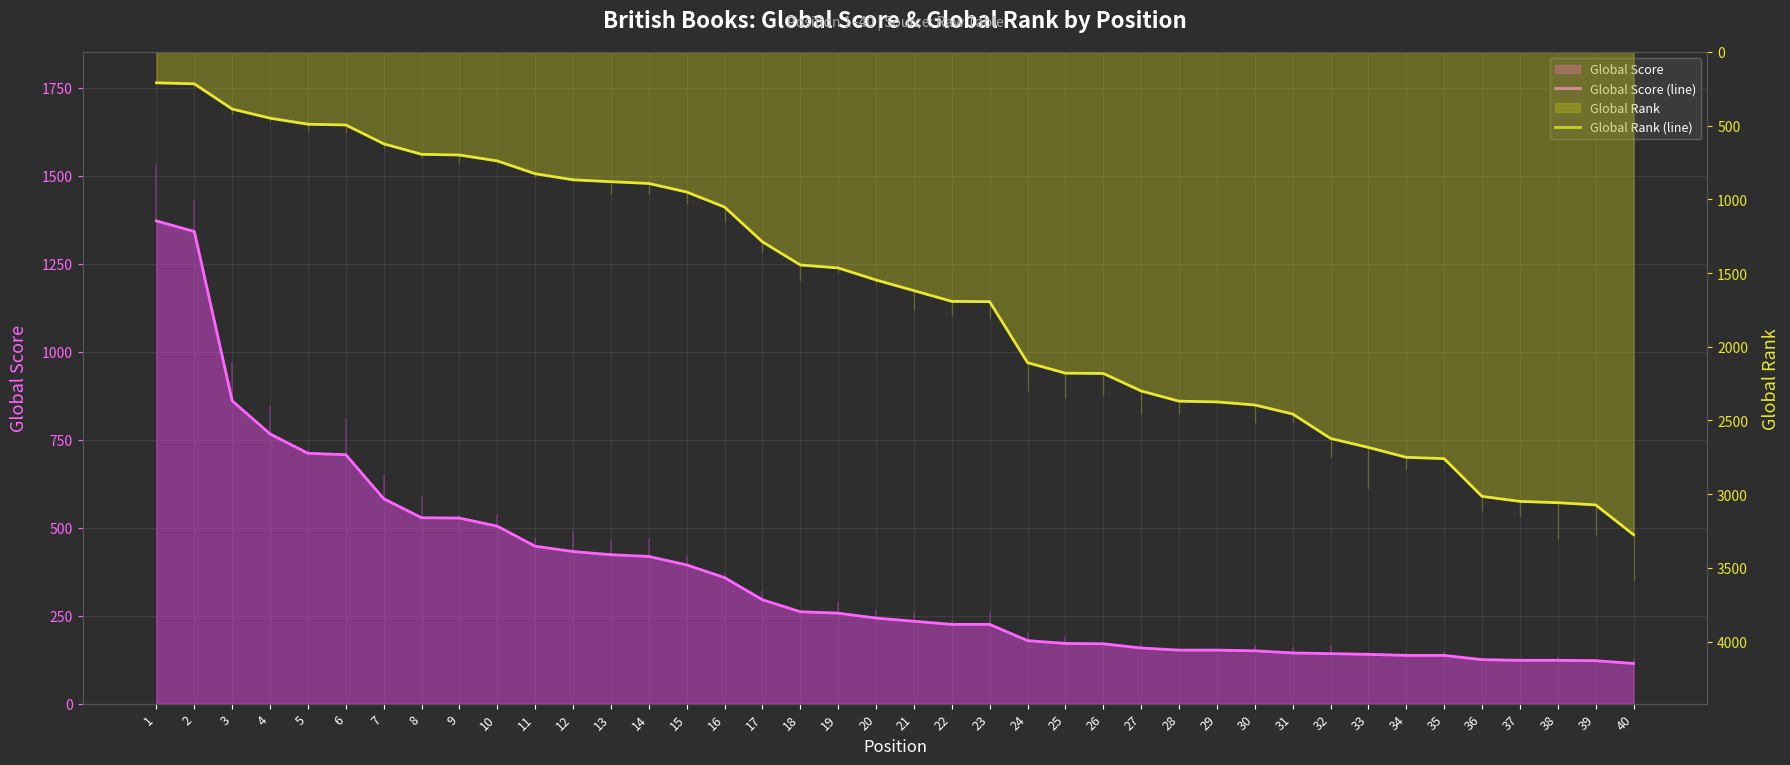

What is the greatest value displayed?

3275